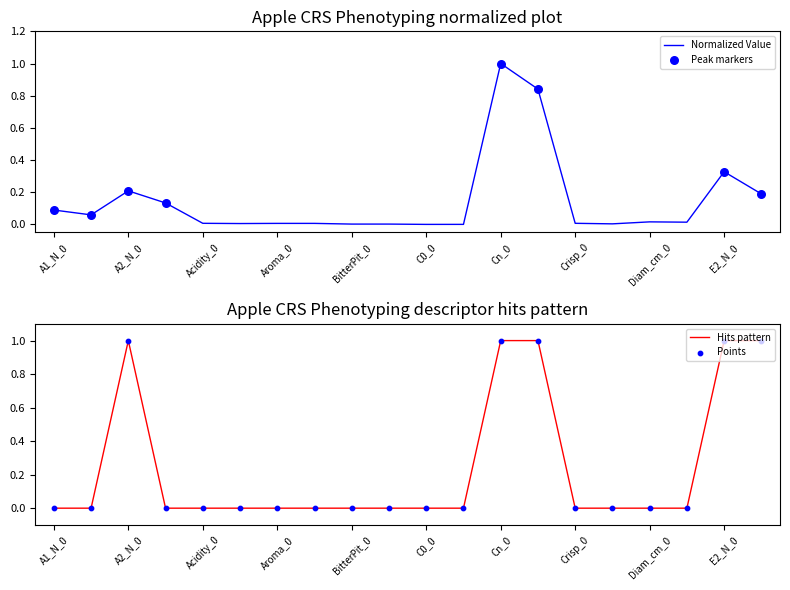

Between A1_N_0 and E2_N_10, which is larger?

E2_N_10